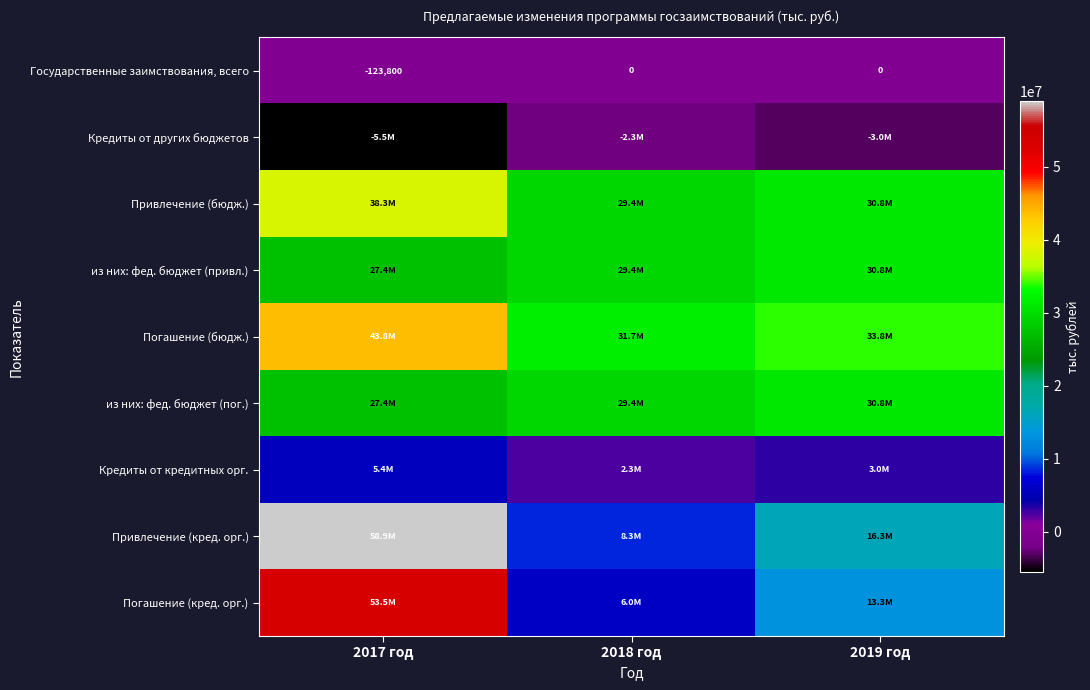

What is the difference between the Государственные заимствования, всего values at 2017 год and 2019 год?

123800.0